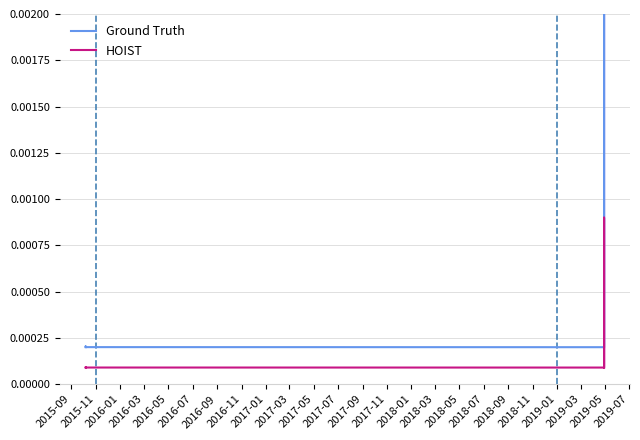

Is it true that HOIST equals 0.0 at 2015-11?

False